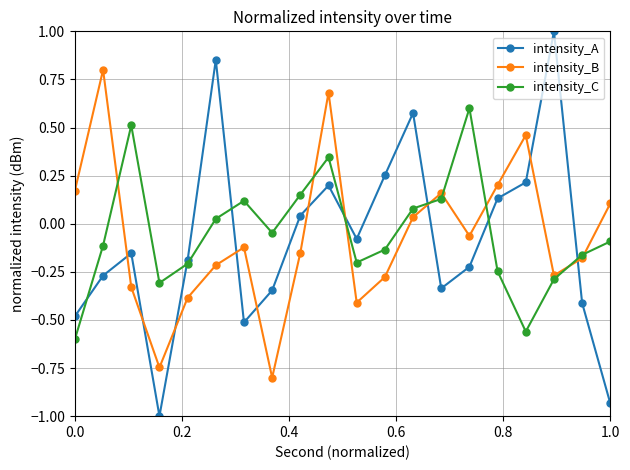

What is the lowest value of the intensity_B series?

-0.8